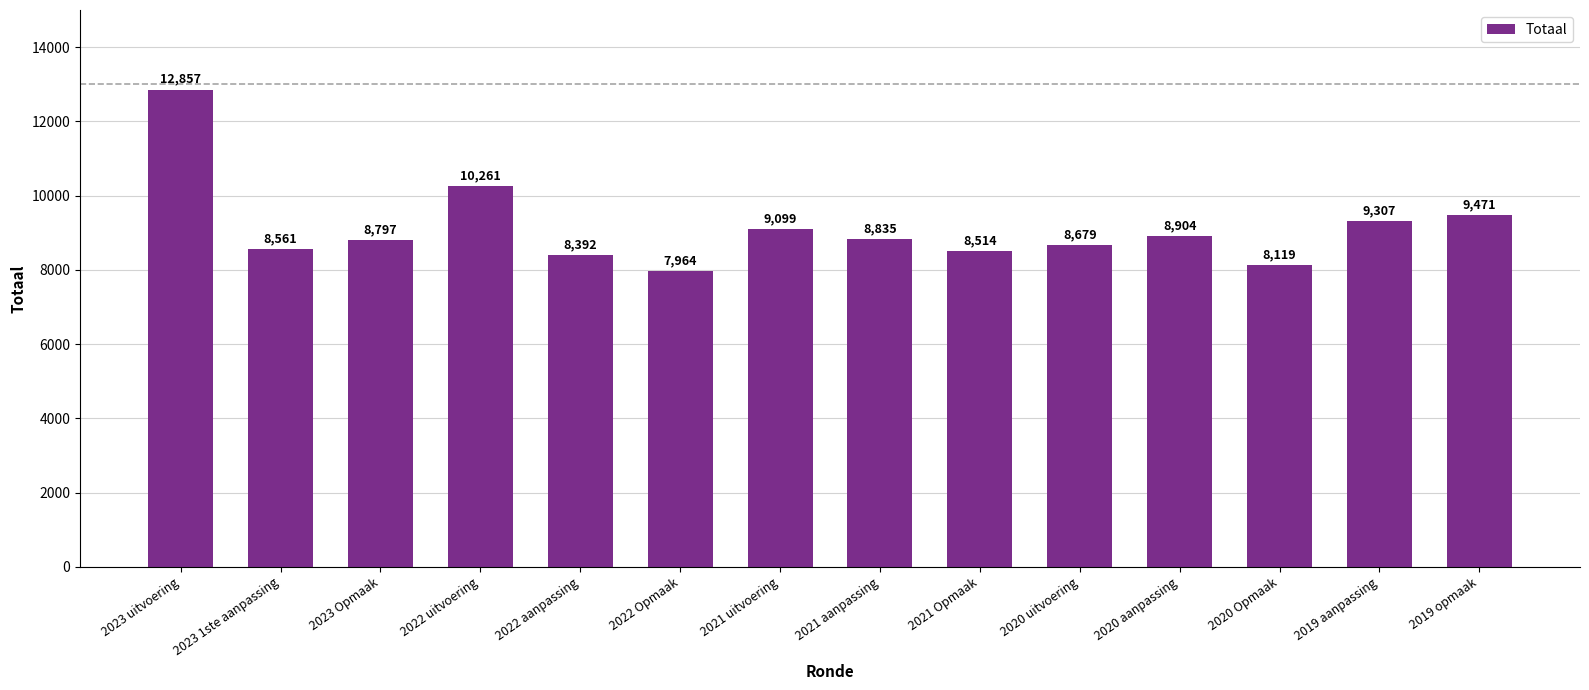

Reading left to right, list all the values displayed in this chart.

12857	8561	8797	10261	8392	7964	9099	8835	8514	8679	8904	8119	9307	9471